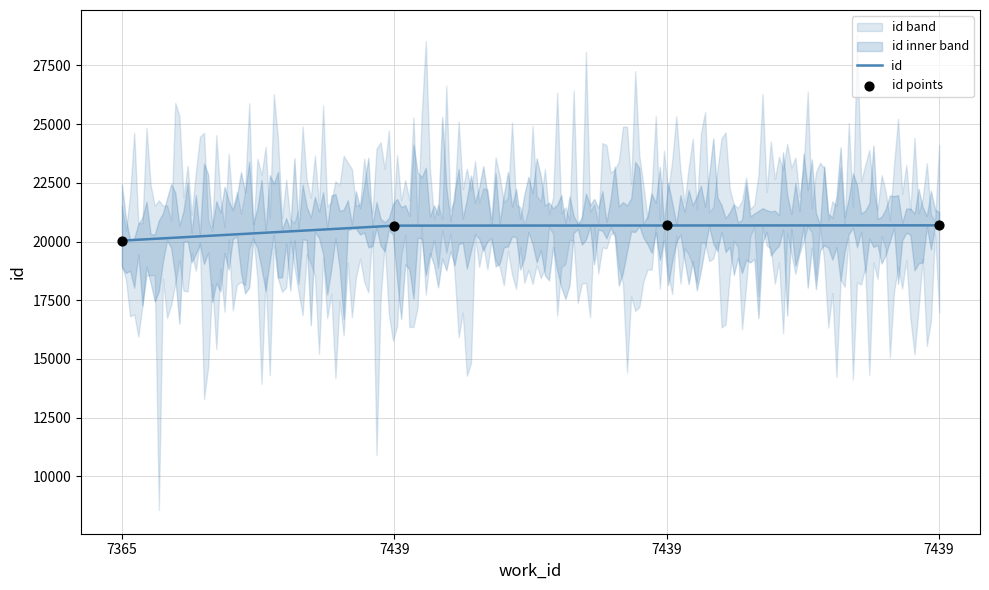

What is the change in value from 7439 to 7439?

+9